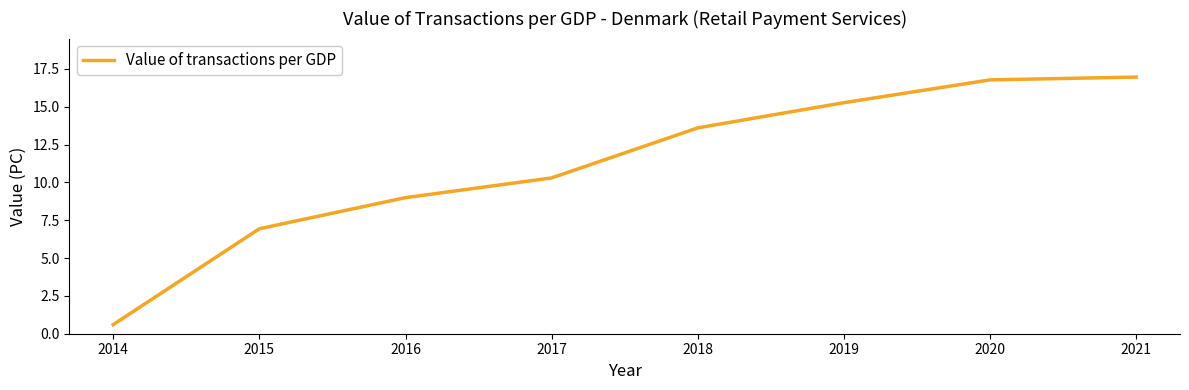

What is the average value?

11.2